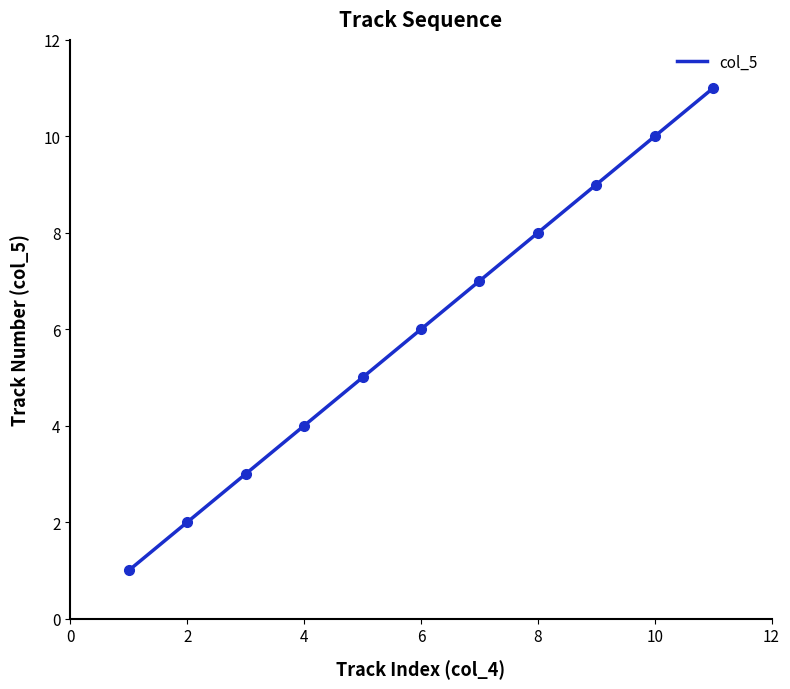

What is the greatest value displayed?

11